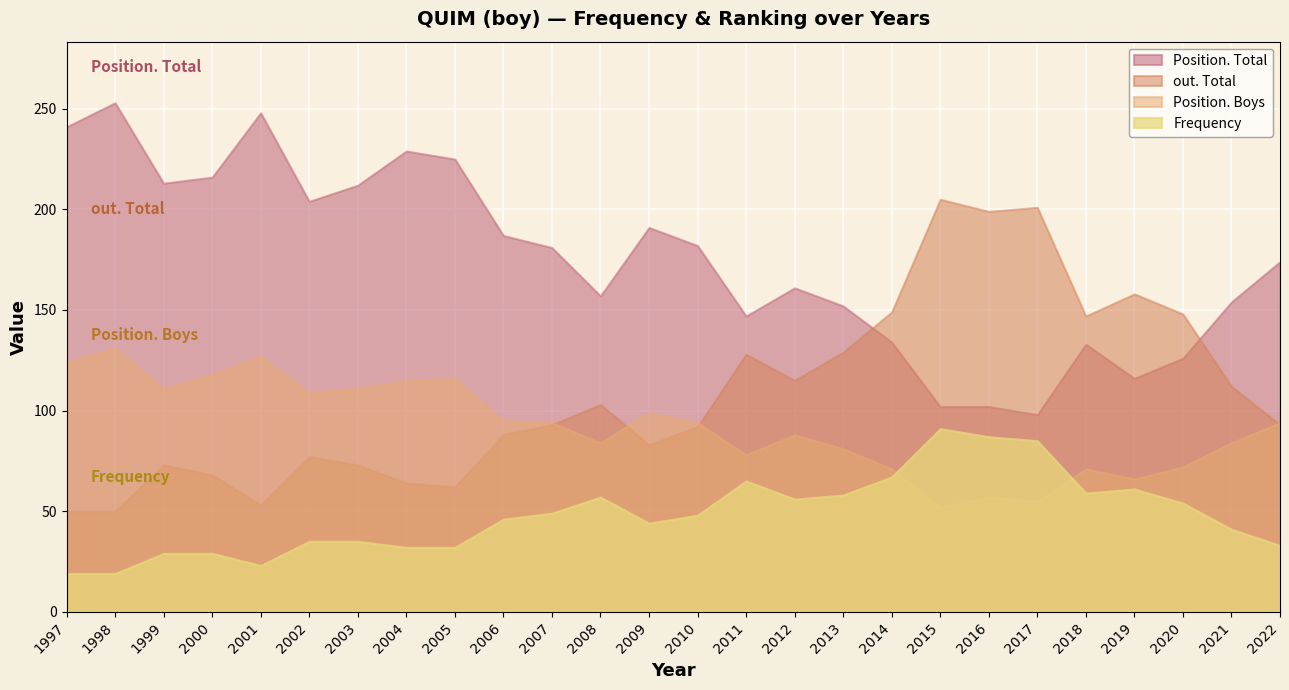

Reading left to right, what are all the values shown in this chart?

Frequency: 19	19	29	29	23	35	35	32	32	46	49	57	44	48	65	56	58	67	91	87	85	59	61	54	41	33
Position. Total: 241	253	213	216	248	204	212	229	225	187	181	157	191	182	147	161	152	134	102	102	98	133	116	126	154	174
Position. Boys: 124	131	111	118	127	109	111	115	116	95	94	84	99	94	78	88	81	71	52	57	55	71	66	72	84	94
out. Total: 50	50	73	68	53	77	73	64	62	88	93	103	83	92	128	115	129	149	205	199	201	147	158	148	112	93